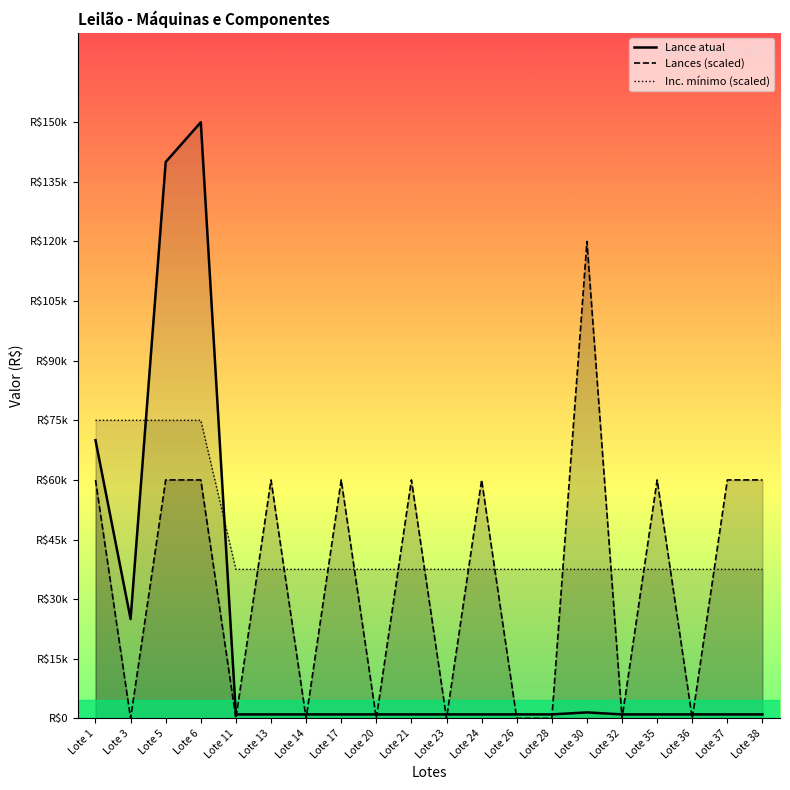

At which label does Lances (scaled) first exceed 60000?

Lote 30